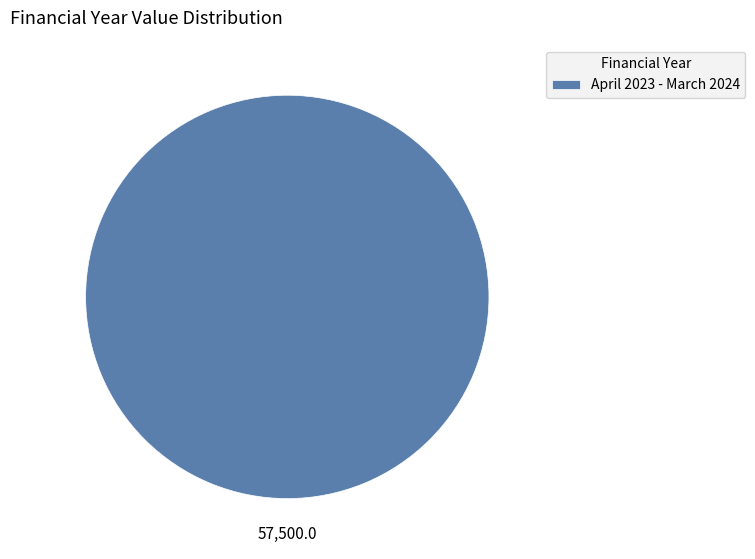

Rank the categories by value from highest to lowest.

April 2023 - March 2024